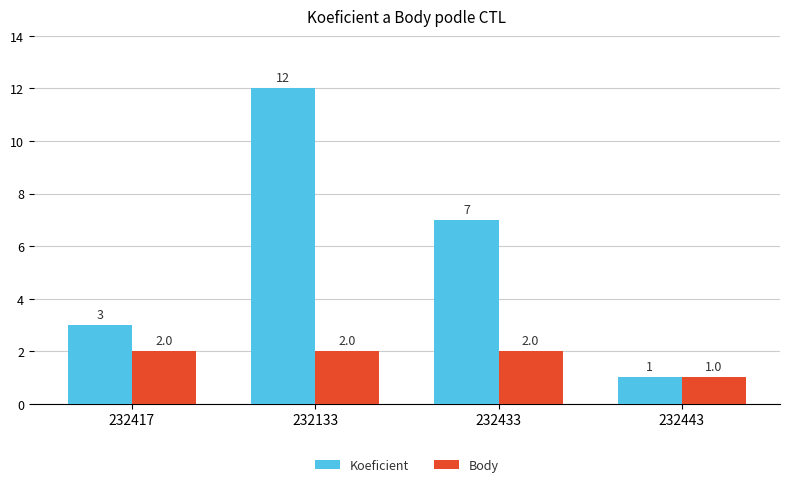

Which series has the largest total across all categories?

Koeficient